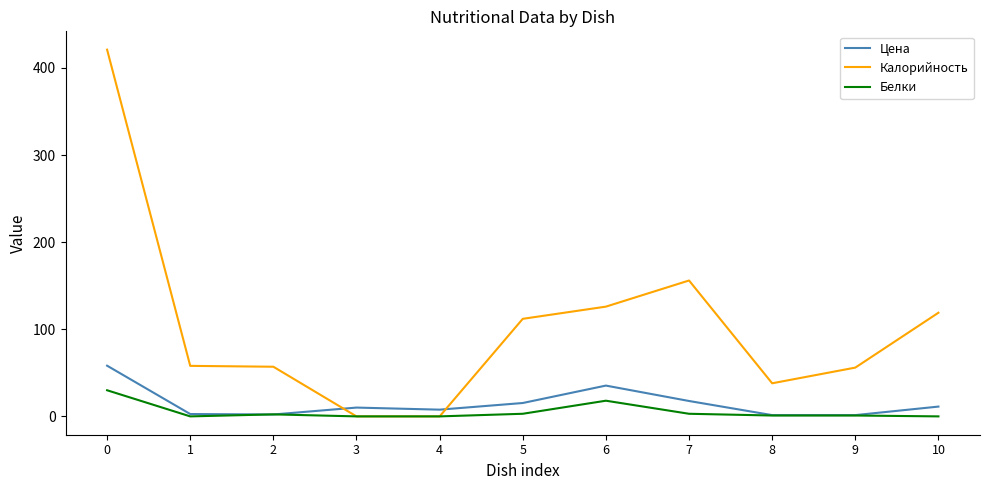

The value of Калорийность at 0 is 421.0. True or false?

True